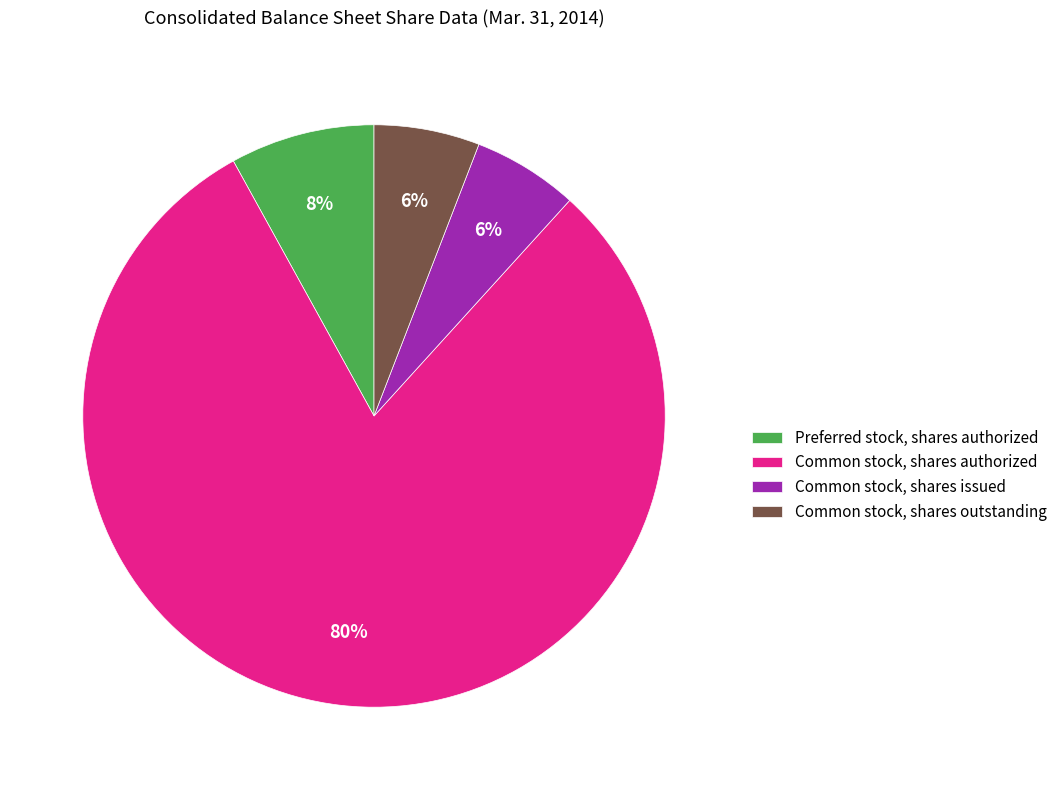

How many slices are in this pie chart?

4